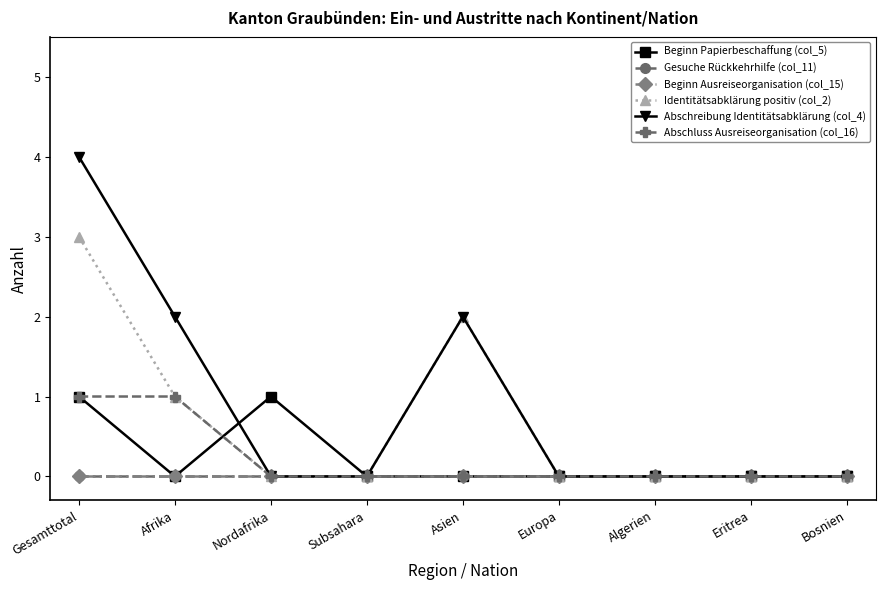

Does the chart have visible grid lines?

No